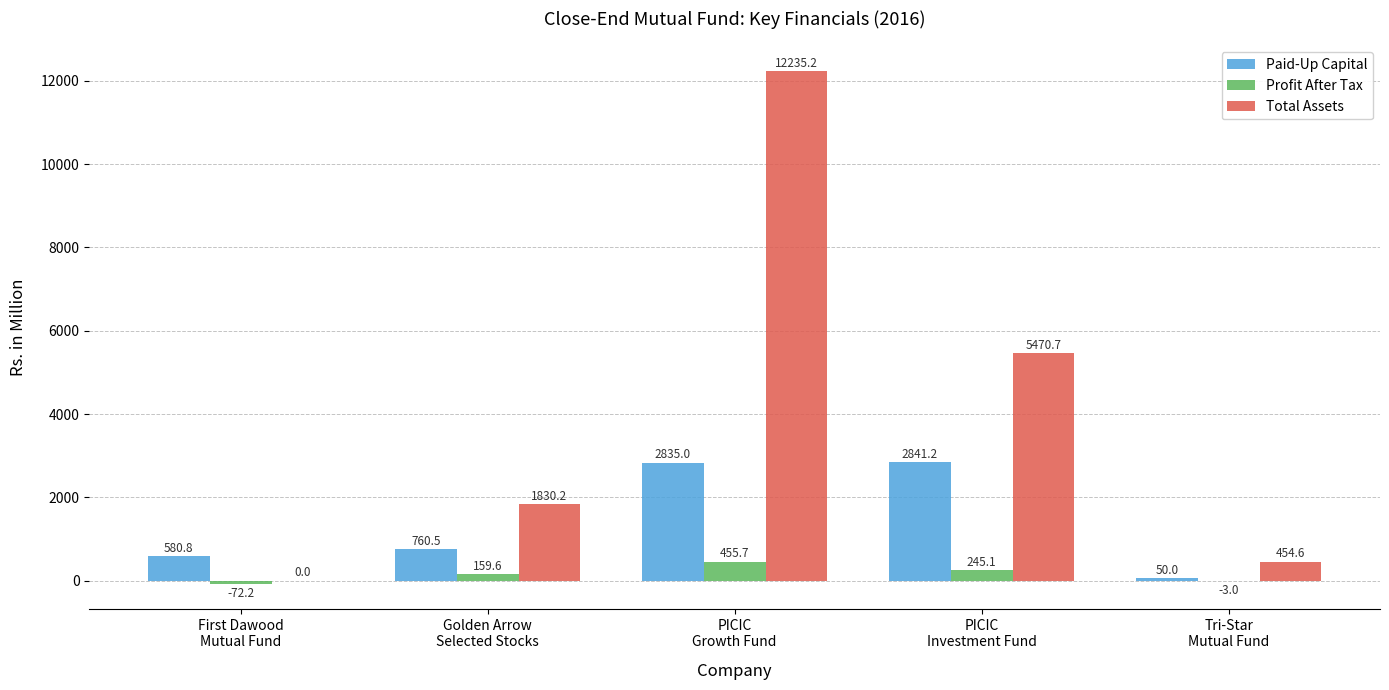

What is the sum of the Total Assets values at Golden Arrow
Selected Stocks and First Dawood
Mutual Fund?

1830.2